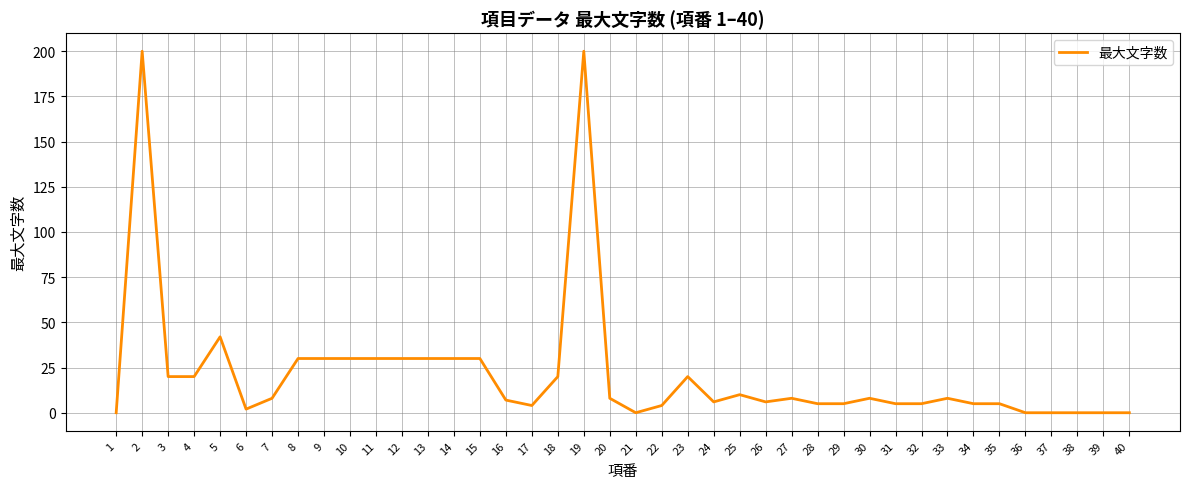

Is it true that the value at 14 is 43?

False